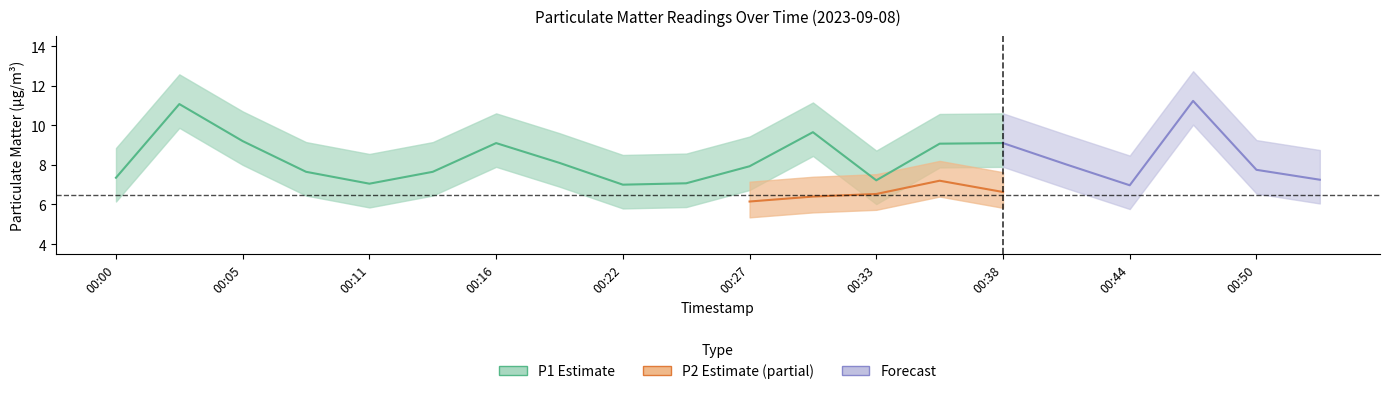

True or false: P1 has a value of 3.0 at 00:11.

False